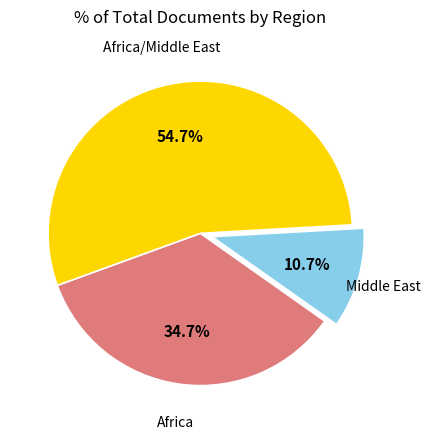

Approximately how many times larger is the value at Africa/Middle East compared to Middle East?

5.1